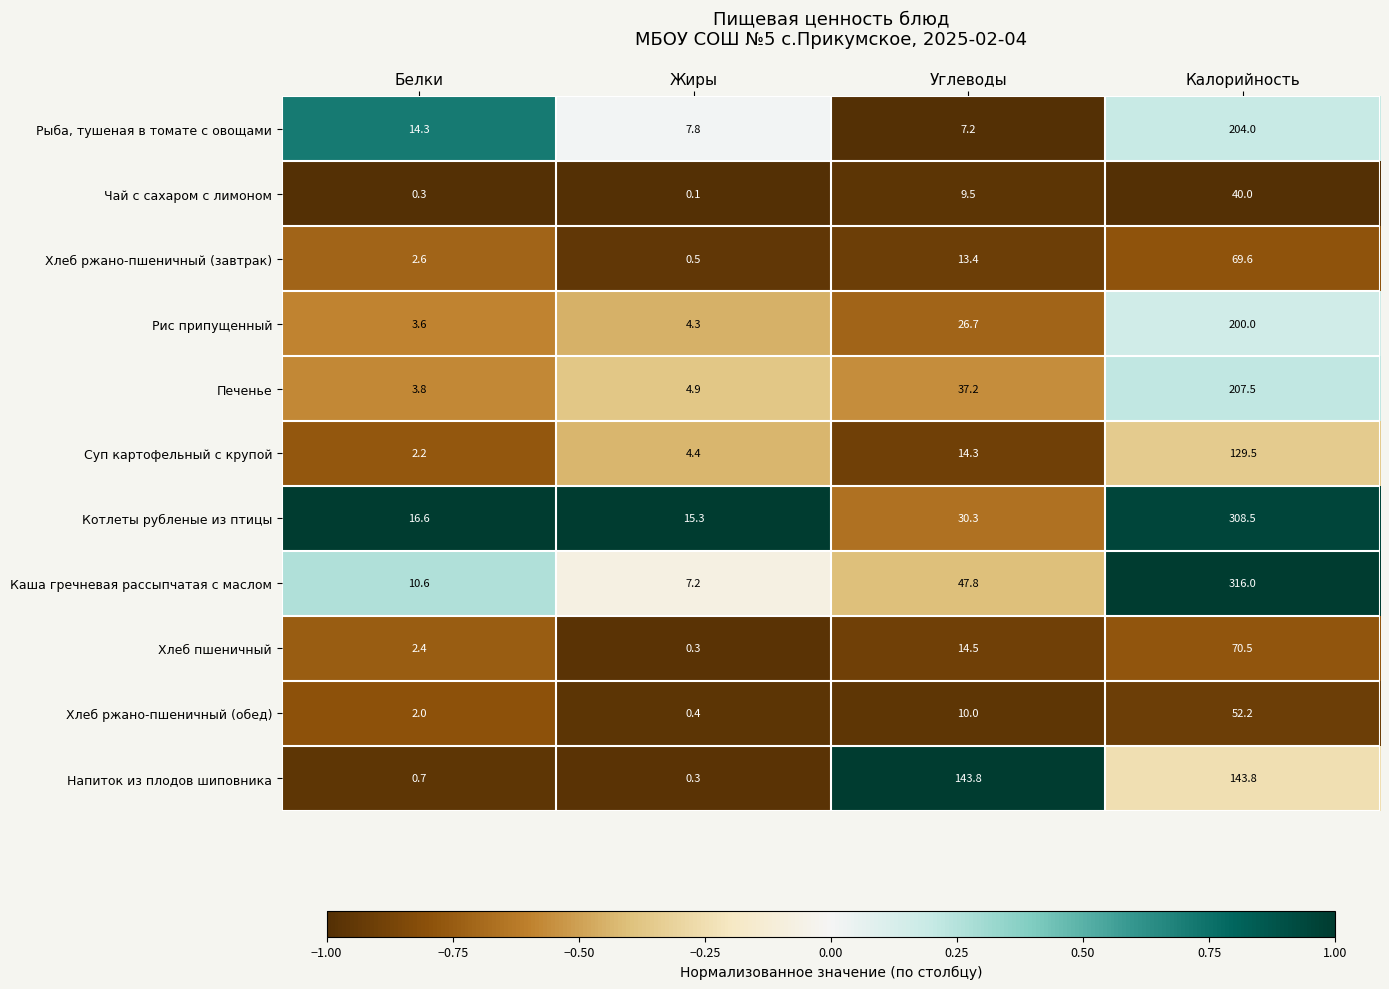

What is the spread (max minus min) of values at Углеводы?

136.6